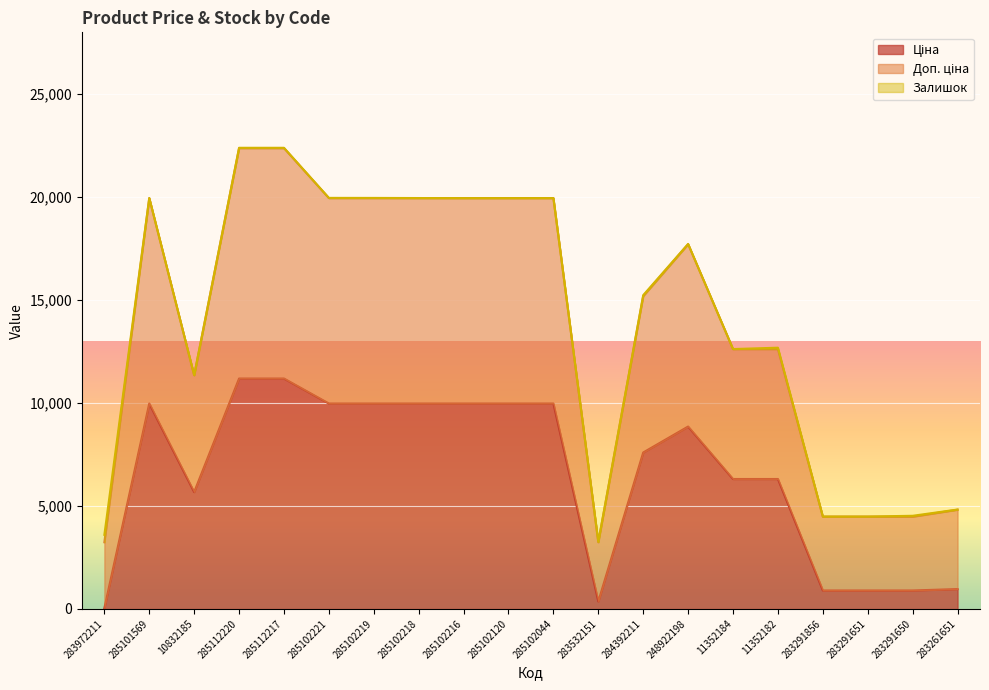

What is the label of the 8th point from the right?

284392211